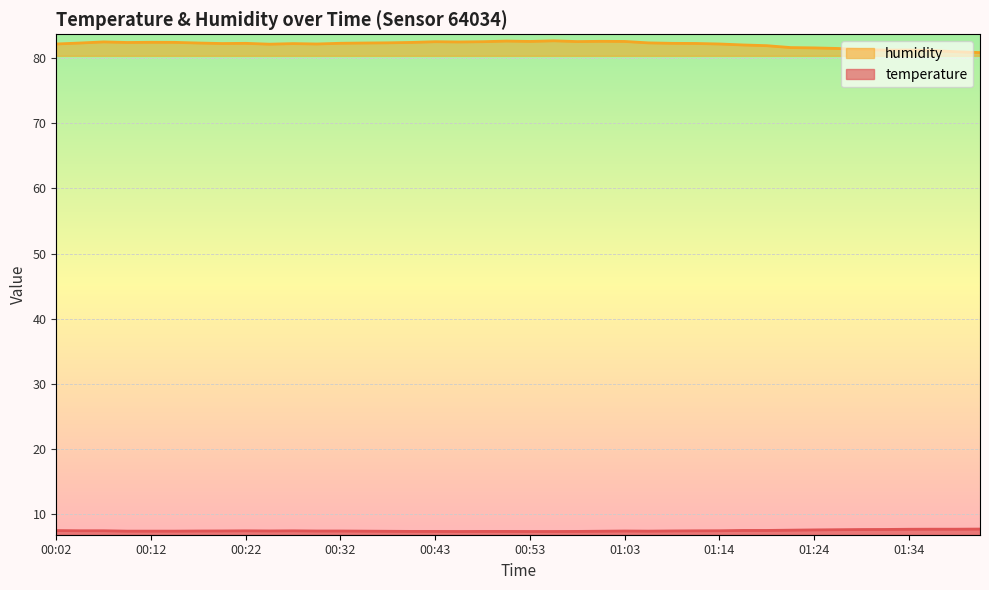

In humidity, how many points are lower than both neighbors (excluding endpoints)?

8